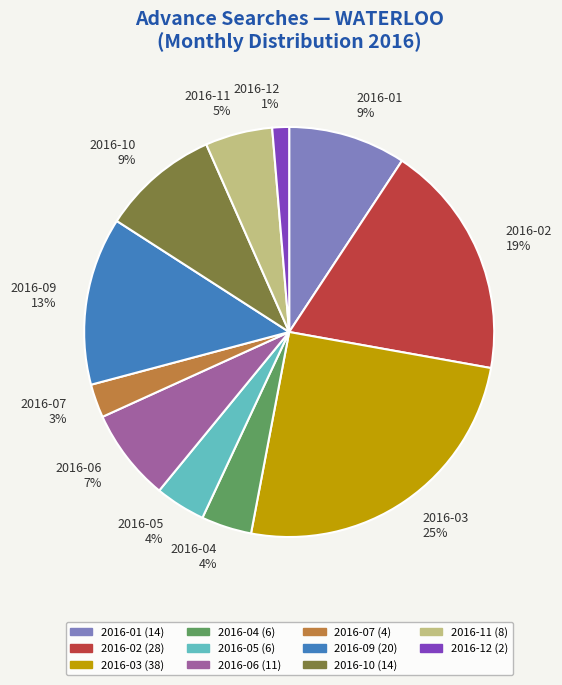

The 2016-02 19% slice represents 10% of the pie. True or false?

False